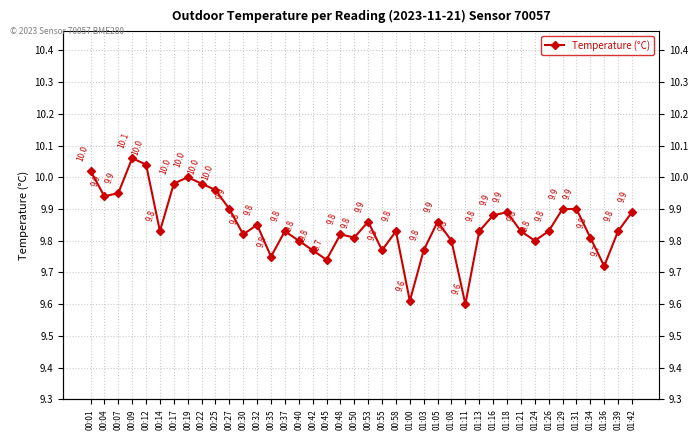

At which category does the data reach its first local peak?

00:09